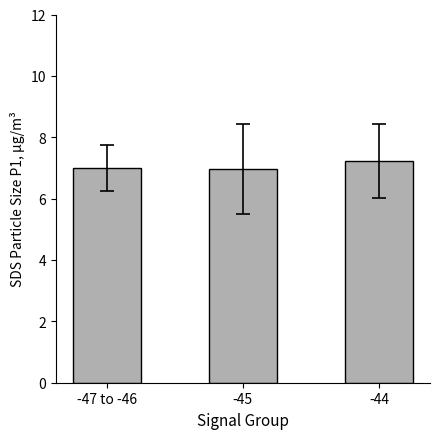

Does the chart contain any negative values?

No